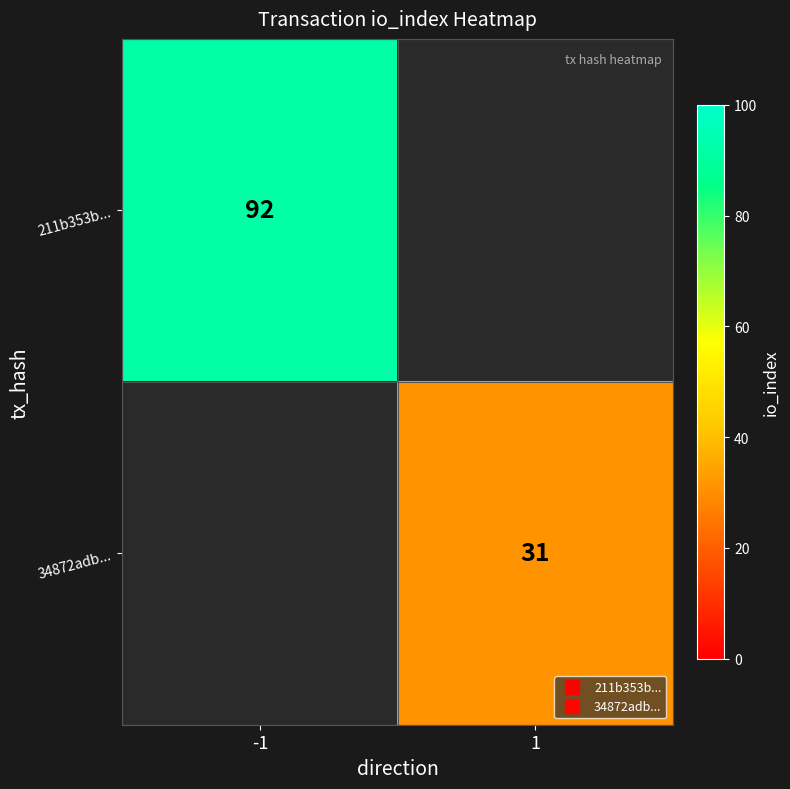

List the series in order of their overall mean, highest first.

211b353b..., 34872adb...